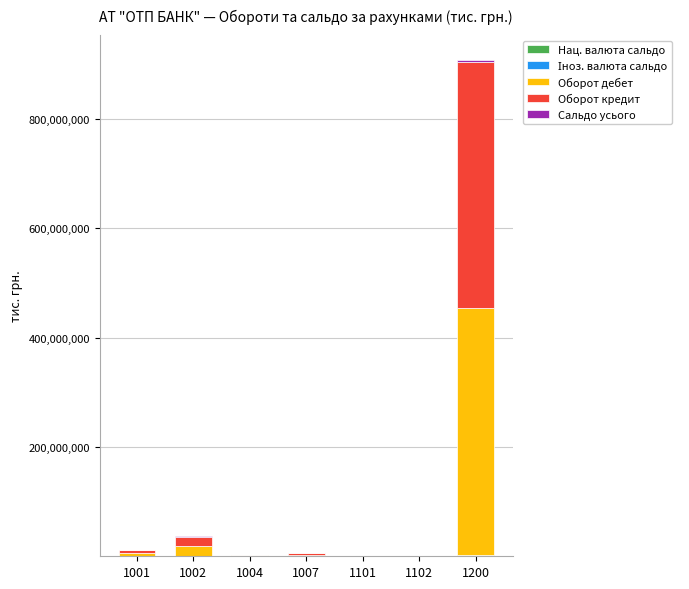

At which category is the sum across all series the highest?

1200